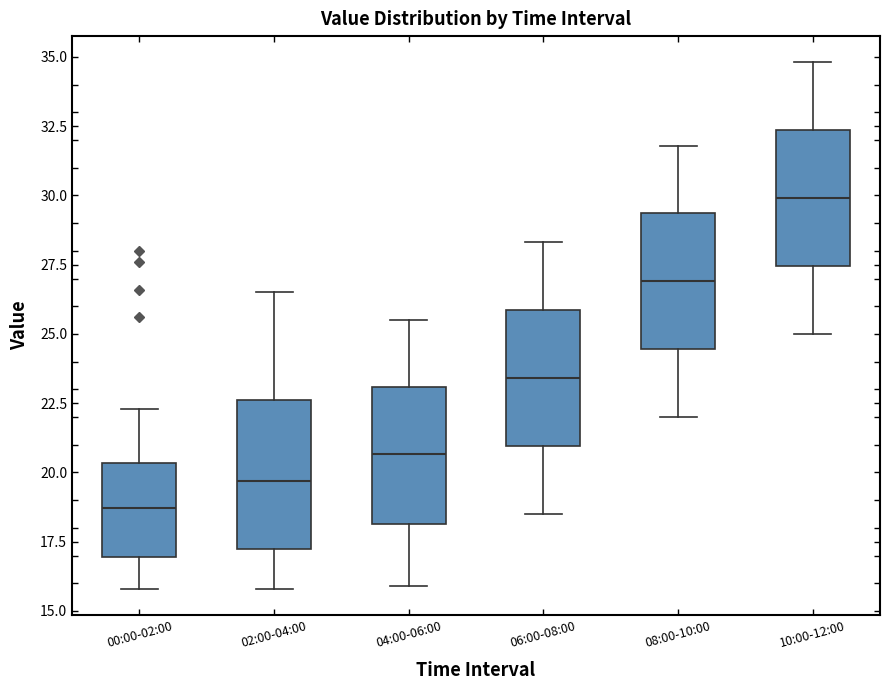

Which box has the lowest median line?

00:00-02:00